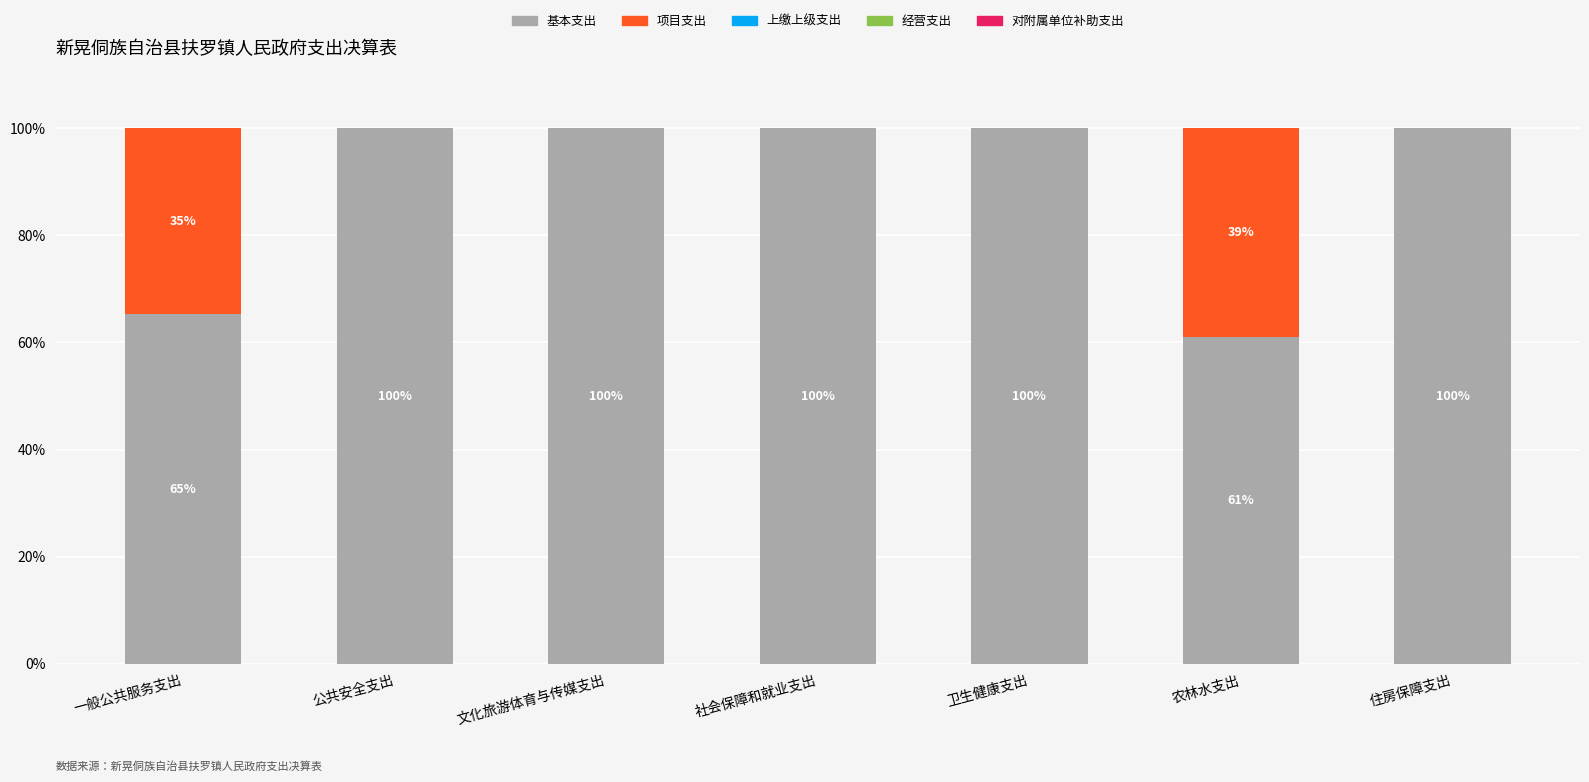

The value of 基本支出 at 农林水支出 is 18.5. True or false?

False